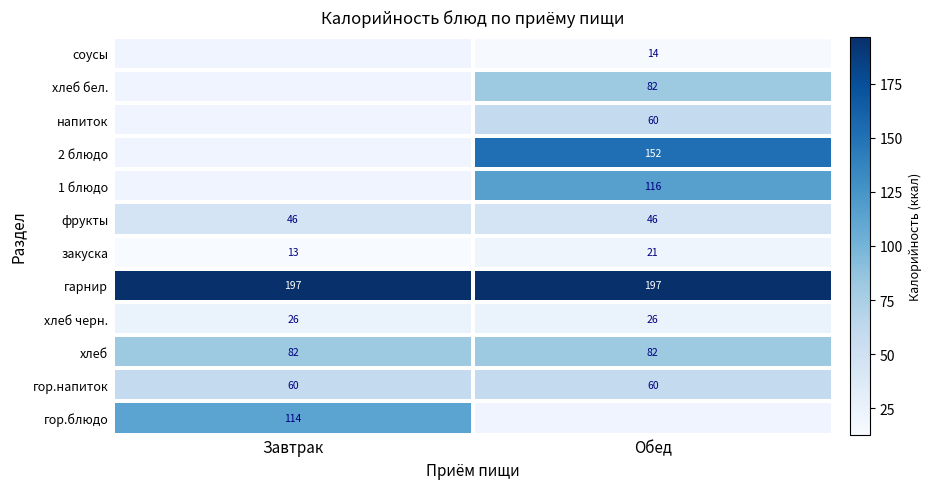

Rank the categories by закуска value from lowest to highest.

Завтрак, Обед